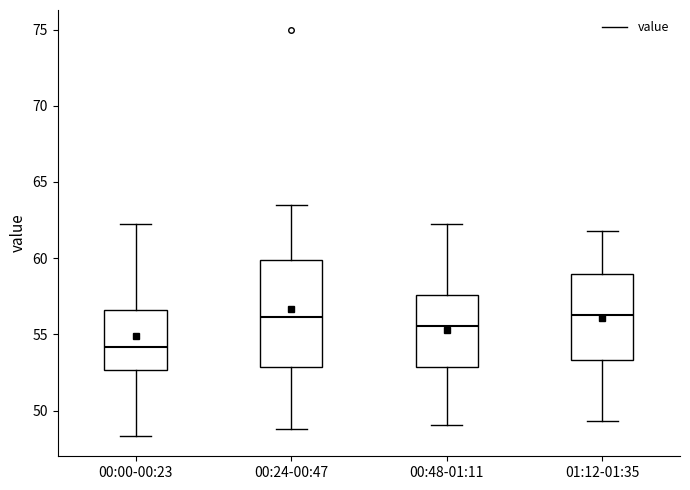

Where does the lower whisker of the box for 00:00-00:23 end on the y-axis? The values are not printed on the chart, so give them approximately, as read against the axis.

48.5